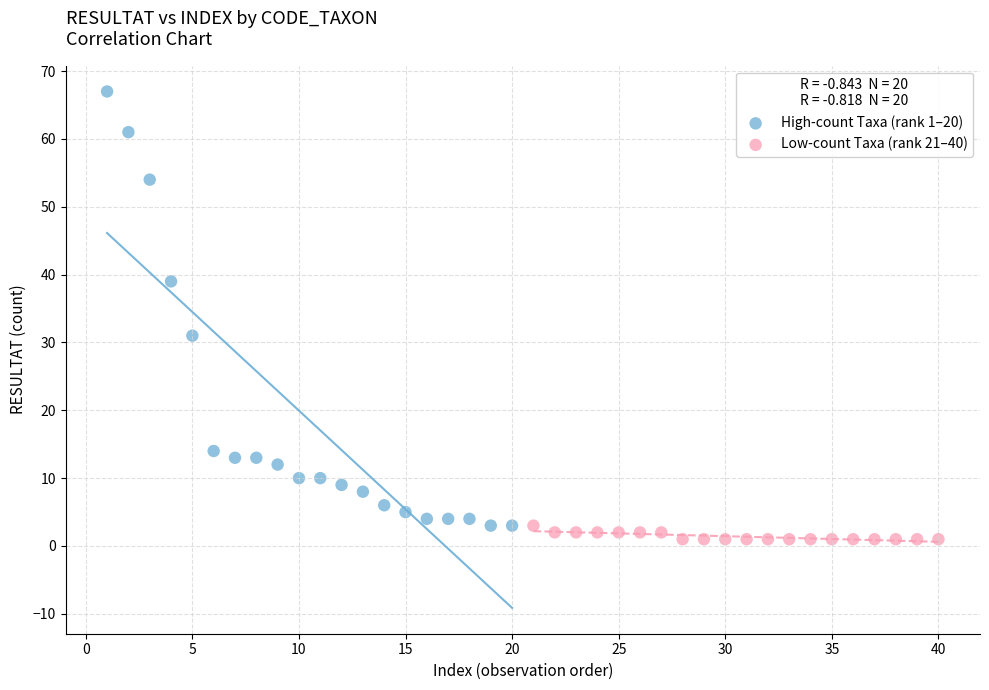

What are all the series names shown in the legend?

High-count Taxa (rank 1–20), Low-count Taxa (rank 21–40)